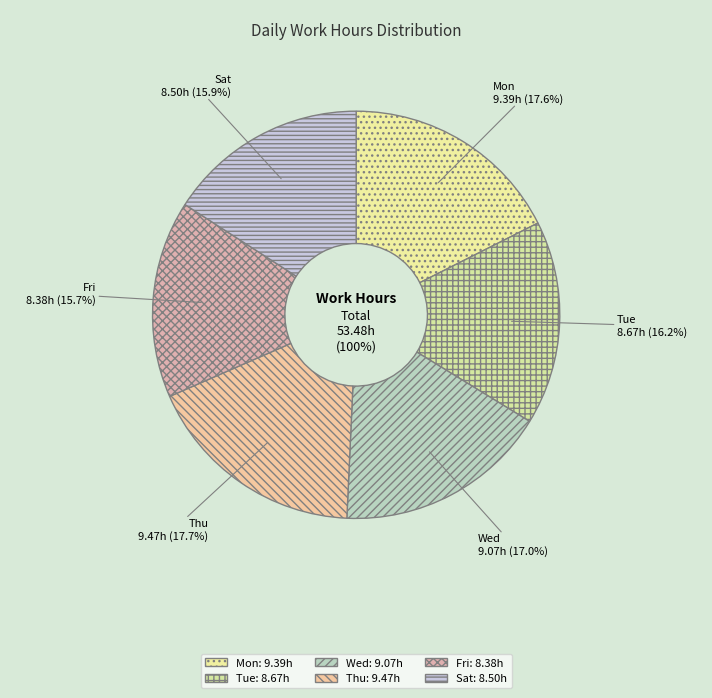

Is there any slice that represents more than half of the pie?

No